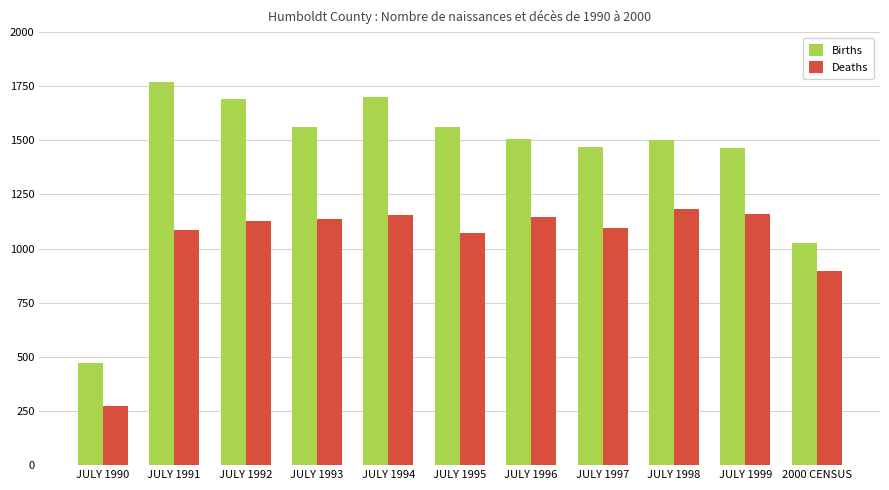

The value of Births at JULY 1996 is 1507. True or false?

True